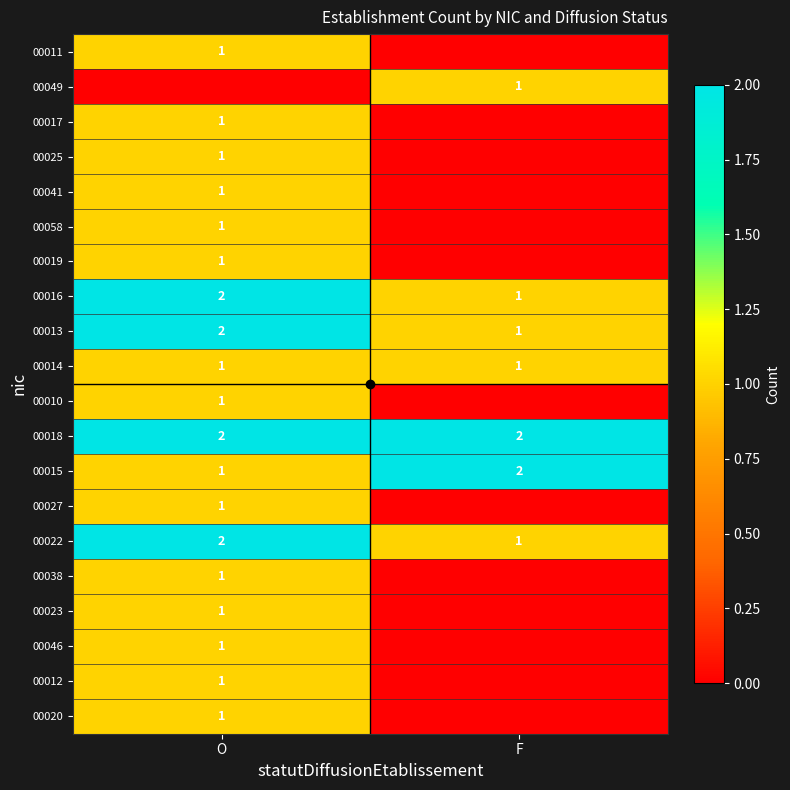

At how many categories does at least one series exceed 1?

2